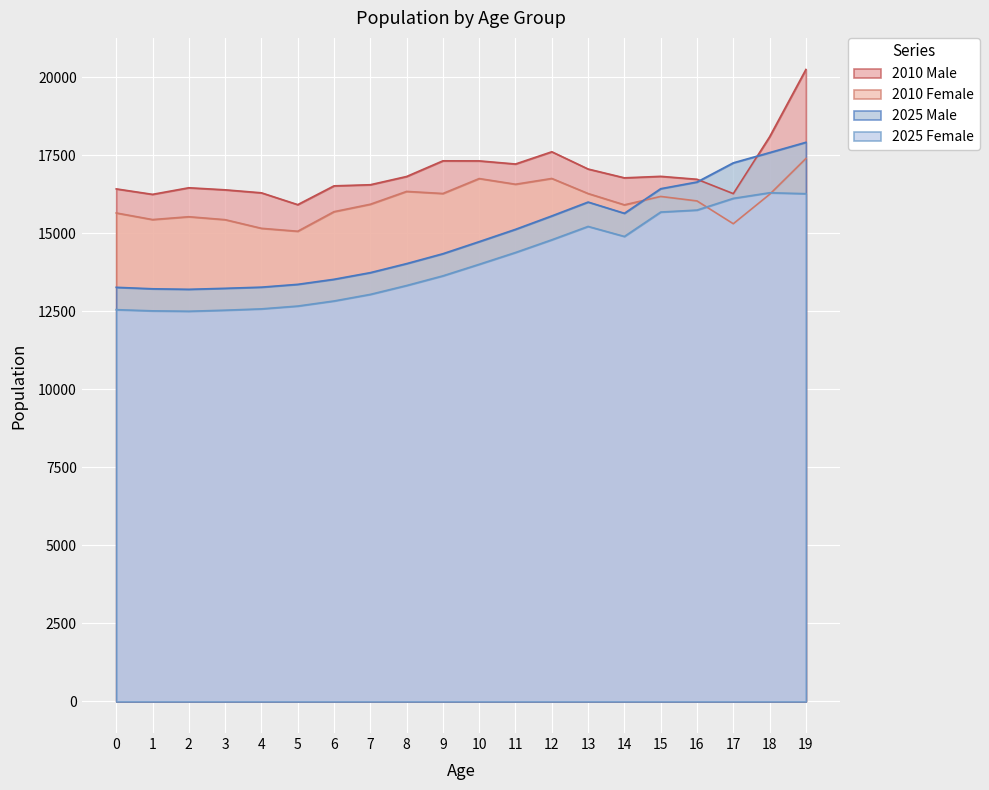

What is the difference between the 2025 Female values at 17 and 0?

3565